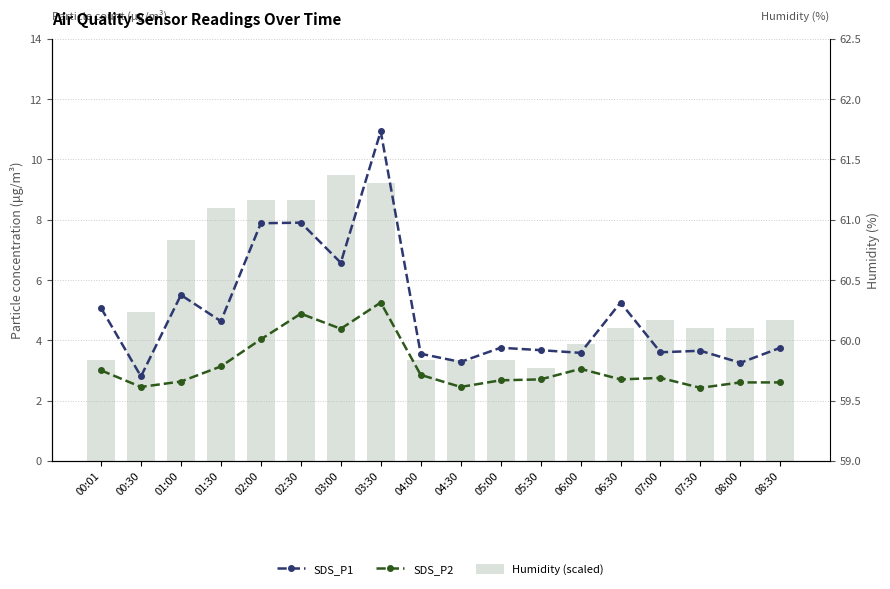

Reading left to right, list all the values displayed in this chart.

SDS_P1: 5.1	2.8	5.5	4.6	7.9	7.9	6.6	10.9	3.5	3.3	3.8	3.7	3.6	5.2	3.6	3.6	3.2	3.8
SDS_P2: 3.0	2.5	2.6	3.1	4.0	4.9	4.4	5.2	2.9	2.5	2.7	2.7	3.0	2.7	2.8	2.4	2.6	2.6
Humidity (scaled): 3.3	4.9	7.3	8.4	8.7	8.7	9.5	9.2	3.3	3.3	3.3	3.1	3.9	4.4	4.7	4.4	4.4	4.7